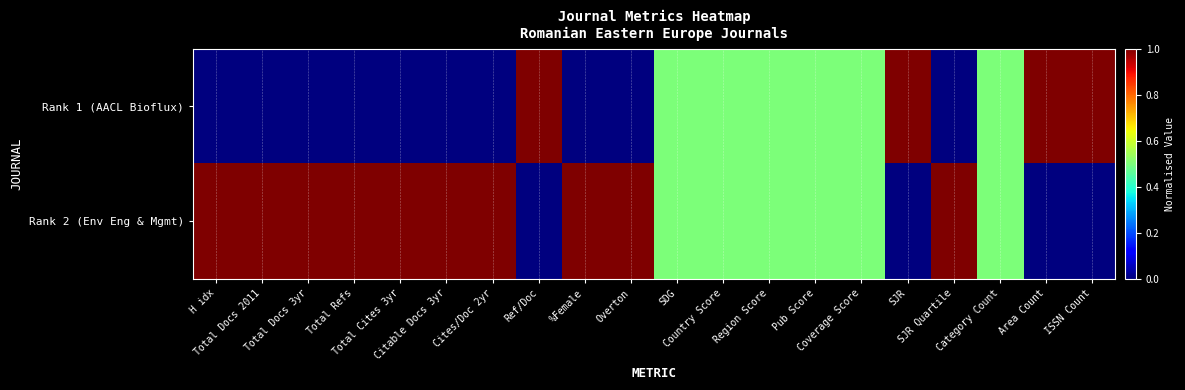

Reading left to right, transcribe all the data shown in this chart.

Rank 1 (AACL Bioflux): H idx=0.0	Total Docs 2011=0.0	Total Docs 3yr=0.0	Total Refs=0.0	Total Cites 3yr=0.0	Citable Docs 3yr=0.0	Cites/Doc 2yr=0.0	Ref/Doc=1.0	%Female=0.0	Overton=0.0	SDG=0.5	Country Score=0.5	Region Score=0.5	Pub Score=0.5	Coverage Score=0.5	SJR=1.0	SJR Quartile=0.0	Category Count=0.5	Area Count=1.0	ISSN Count=1.0
Rank 2 (Env Eng & Mgmt): H idx=1.0	Total Docs 2011=1.0	Total Docs 3yr=1.0	Total Refs=1.0	Total Cites 3yr=1.0	Citable Docs 3yr=1.0	Cites/Doc 2yr=1.0	Ref/Doc=0.0	%Female=1.0	Overton=1.0	SDG=0.5	Country Score=0.5	Region Score=0.5	Pub Score=0.5	Coverage Score=0.5	SJR=0.0	SJR Quartile=1.0	Category Count=0.5	Area Count=0.0	ISSN Count=0.0